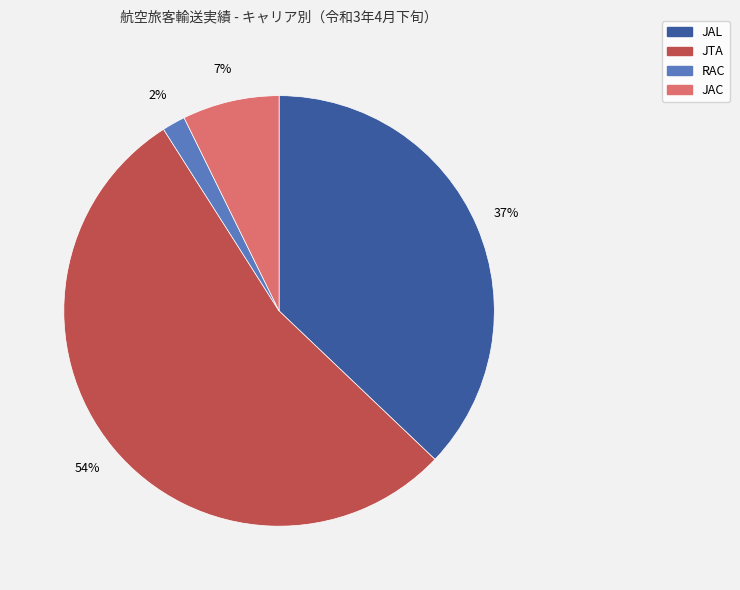

Which has a higher value, JAL or JAC?

JAL